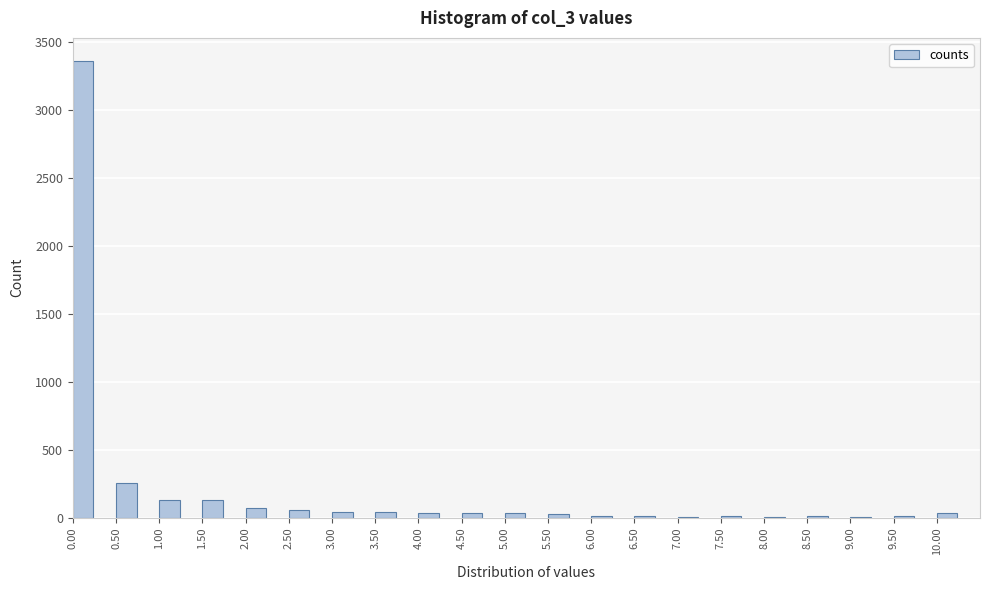

What is the greatest value displayed?

3359